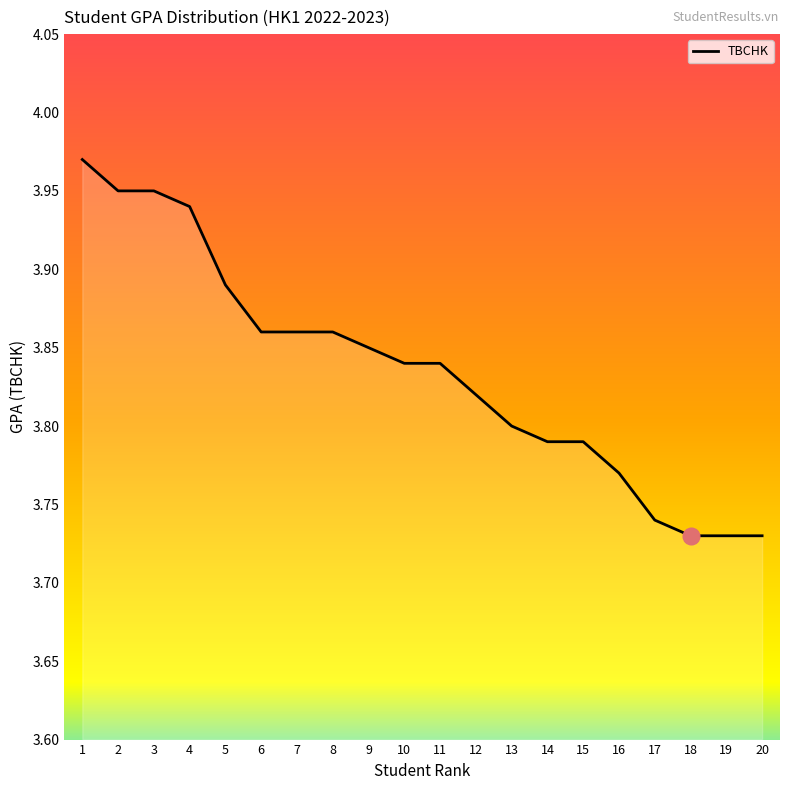

Is it true that the value at 12 is 3.8?

True